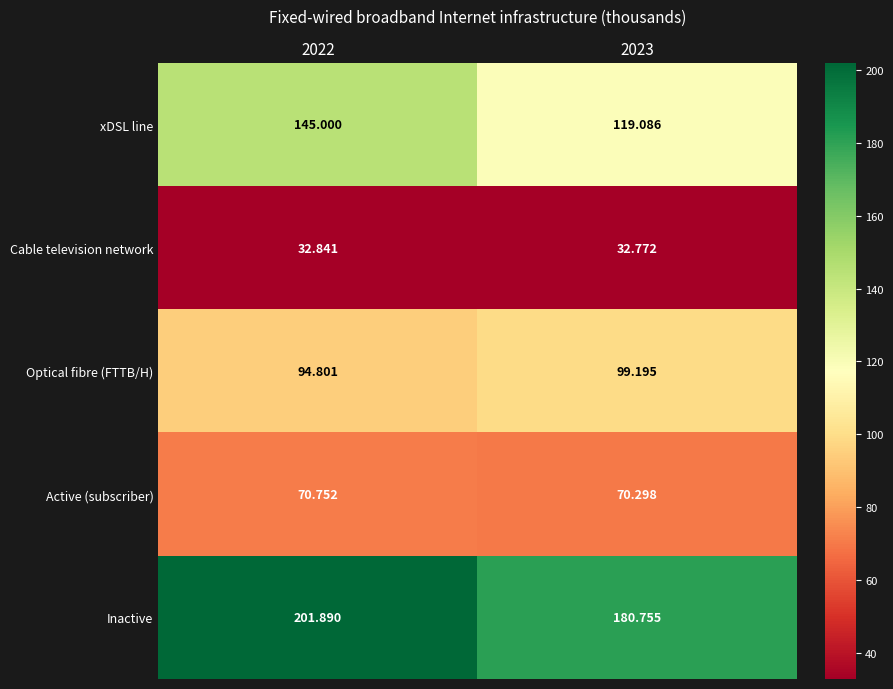

Which series has the largest range (max minus min)?

xDSL line